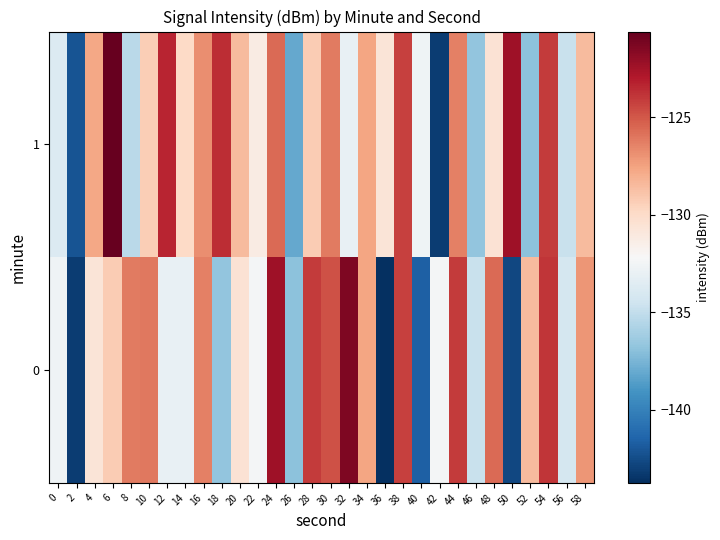

Reading left to right, extract all data points from this chart.

0: 0=-132.7	2=-143.2	4=-130.6	6=-129.2	8=-126.1	10=-126.0	12=-133.0	14=-133.1	16=-126.3	18=-136.7	20=-130.5	22=-132.4	24=-122.4	26=-136.9	28=-124.1	30=-124.8	32=-121.3	34=-127.6	36=-143.8	38=-124.2	40=-141.6	42=-132.4	44=-124.1	46=-134.8	48=-125.6	50=-142.7	52=-128.5	54=-123.9	56=-134.2	58=-127.1
1: 0=-133.8	2=-142.2	4=-127.7	6=-120.6	8=-135.3	10=-129.3	12=-123.4	14=-129.9	16=-126.8	18=-123.7	20=-128.5	22=-131.2	24=-125.6	26=-138.1	28=-129.2	30=-126.1	32=-133.0	34=-127.6	36=-130.6	38=-124.2	40=-132.7	42=-143.2	44=-126.3	46=-136.7	48=-130.5	50=-122.4	52=-136.9	54=-124.1	56=-134.8	58=-128.5